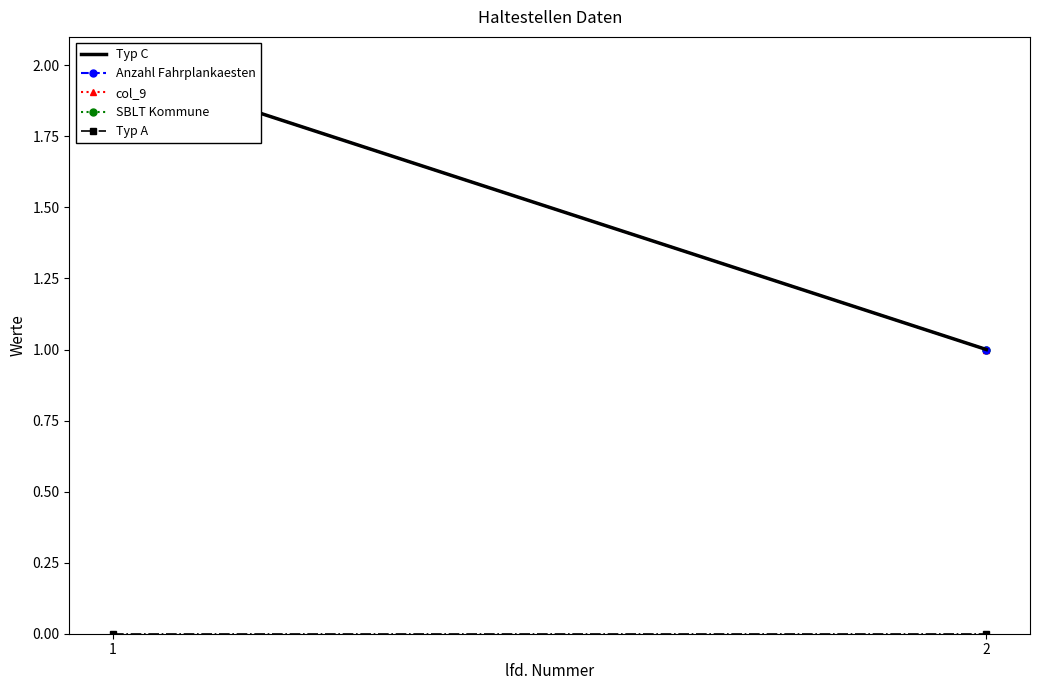

Which series has the widest spread of values?

Typ C